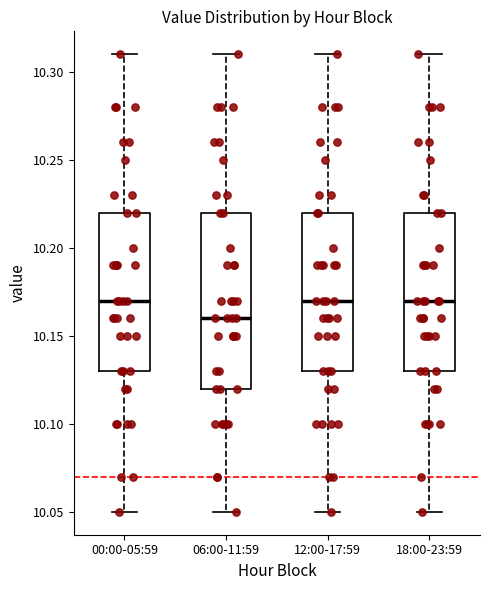

Reading left to right, read every box against the y-axis: the position of its median line, the range the box covers, and the ends of its whiskers. The values are not printed on the chart, so give them approximately, as read against the axis.

00:00-05:59: median 10.17, box 10.13 to 10.22, whiskers 10.05 to 10.31
06:00-11:59: median 10.16, box 10.12 to 10.22, whiskers 10.05 to 10.31
12:00-17:59: median 10.17, box 10.13 to 10.22, whiskers 10.05 to 10.31
18:00-23:59: median 10.17, box 10.13 to 10.22, whiskers 10.05 to 10.31